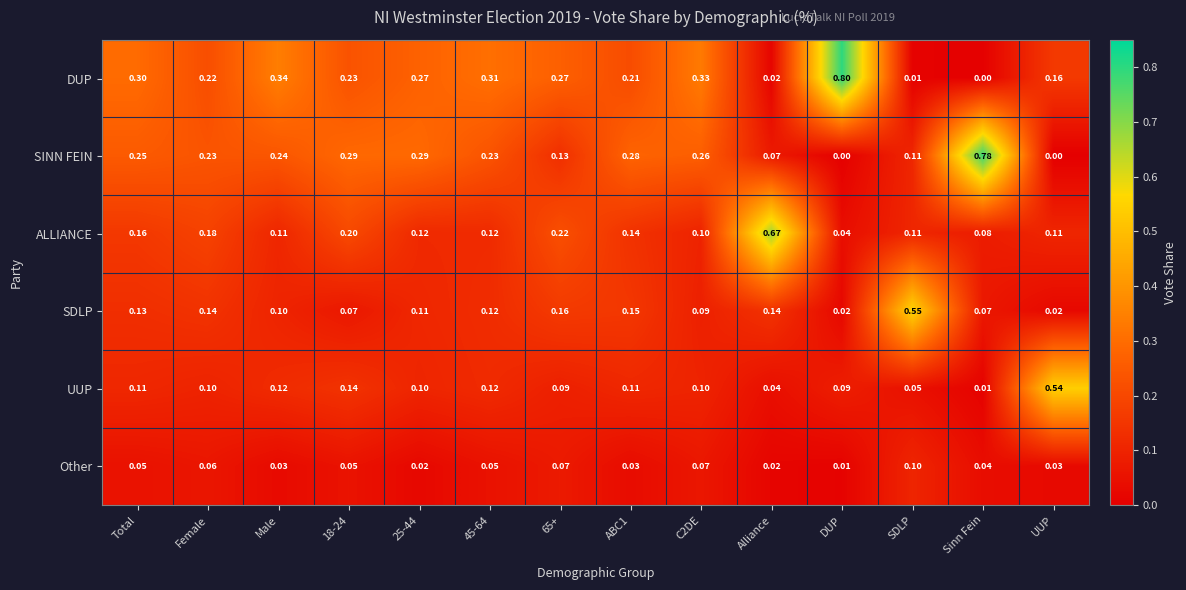

Which series has the largest total across all categories?

DUP